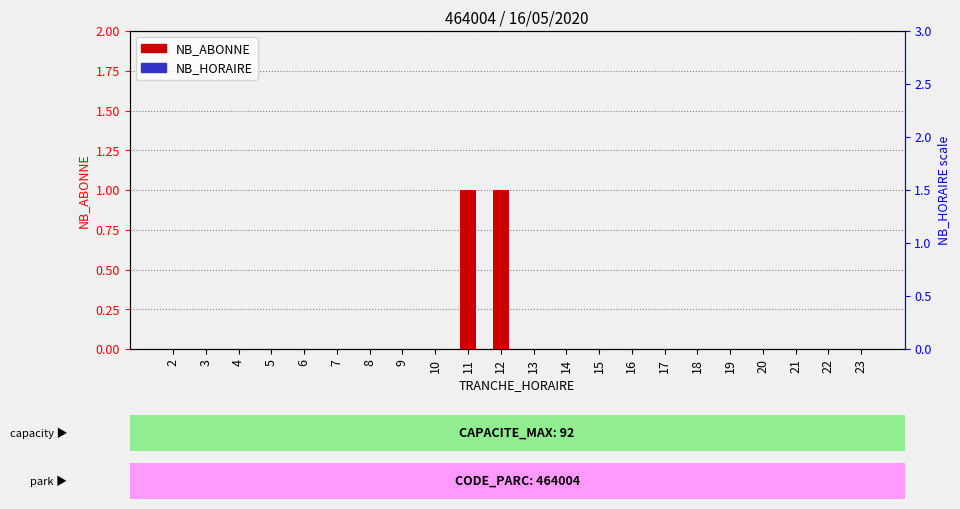

How many values in the NB_ABONNE series exceed 0?

2